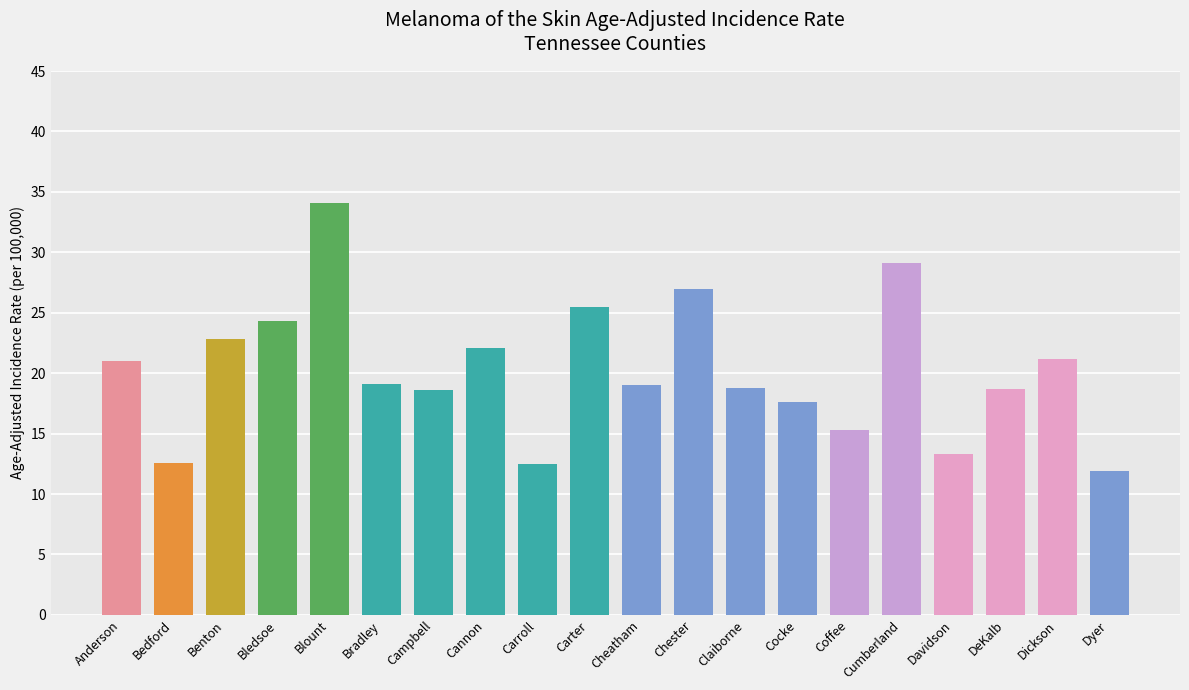

The chart shows a value of 11.9 at Dyer. True or false?

True